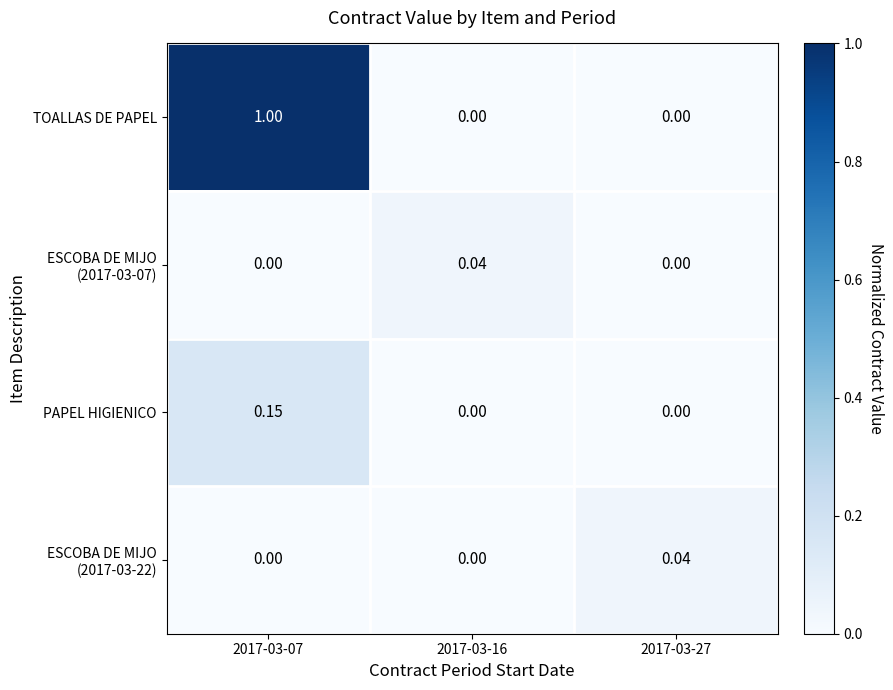

Which series has the largest range (max minus min)?

TOALLAS DE PAPEL